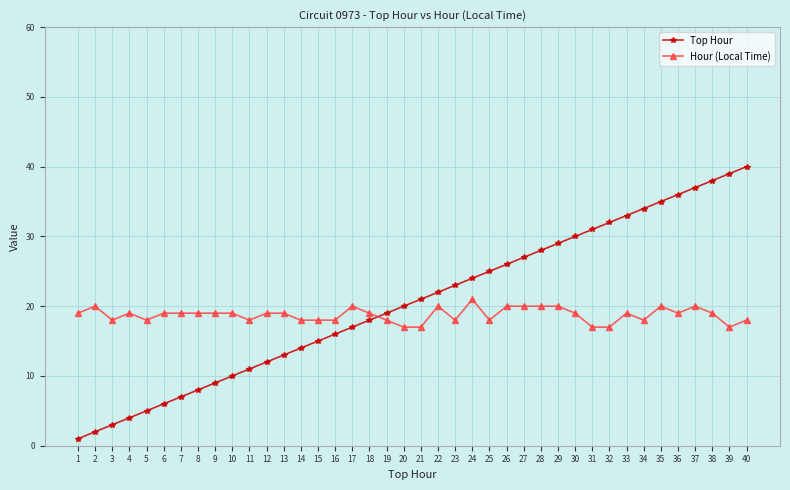

At 3, list the series in order from largest to smallest.

Hour (Local Time), Top Hour